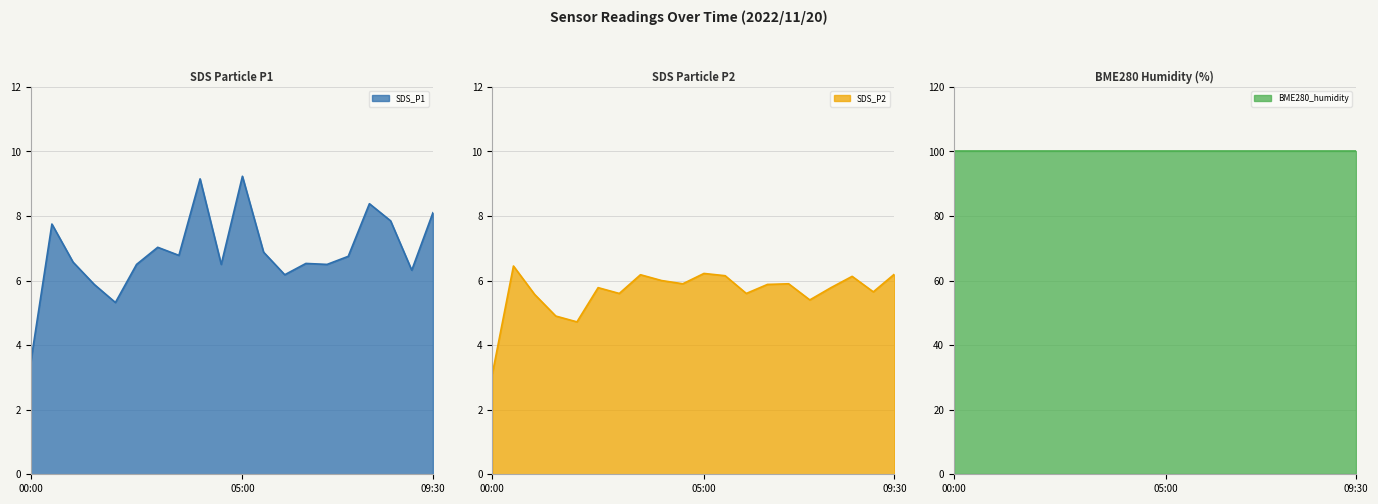

What is the sum of all SDS_P1 values?

137.7